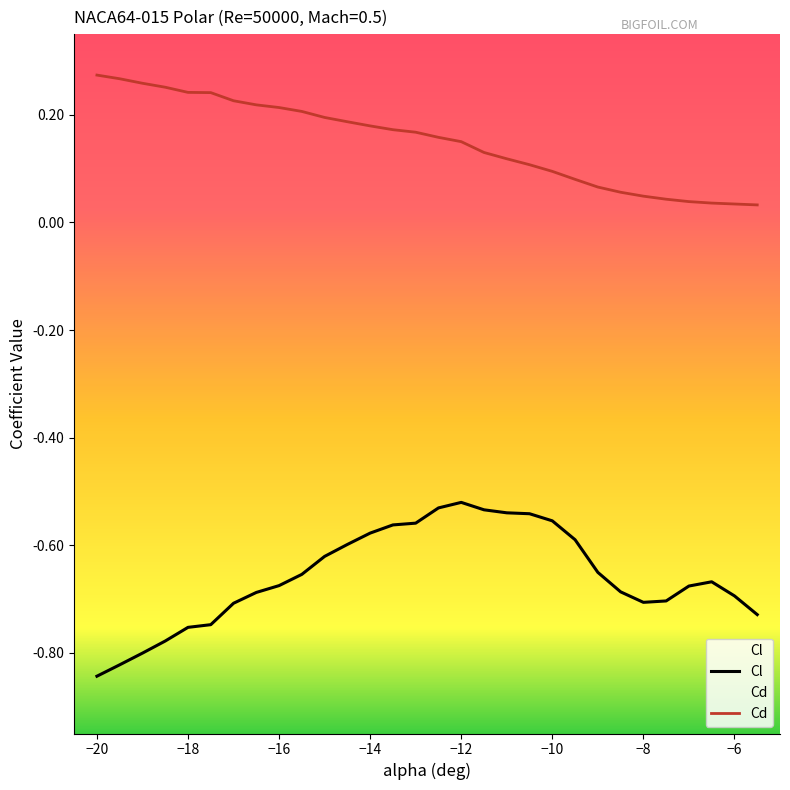

The value of Cd at -9 is 0.0. True or false?

False